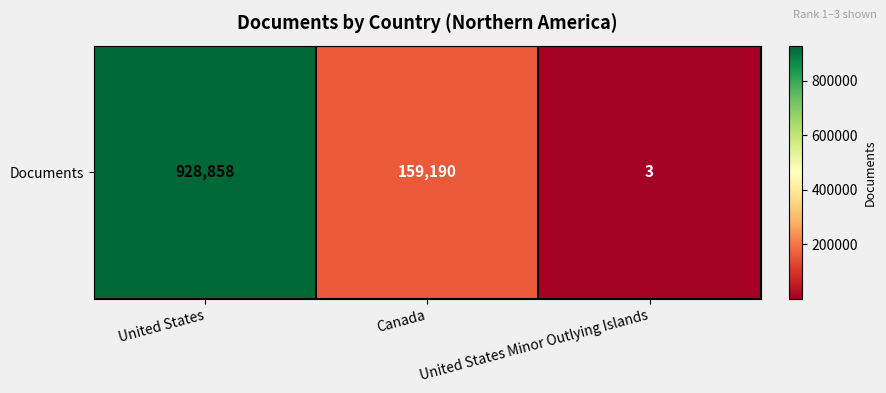

True or false: the data shows 3 at United States Minor Outlying Islands.

True